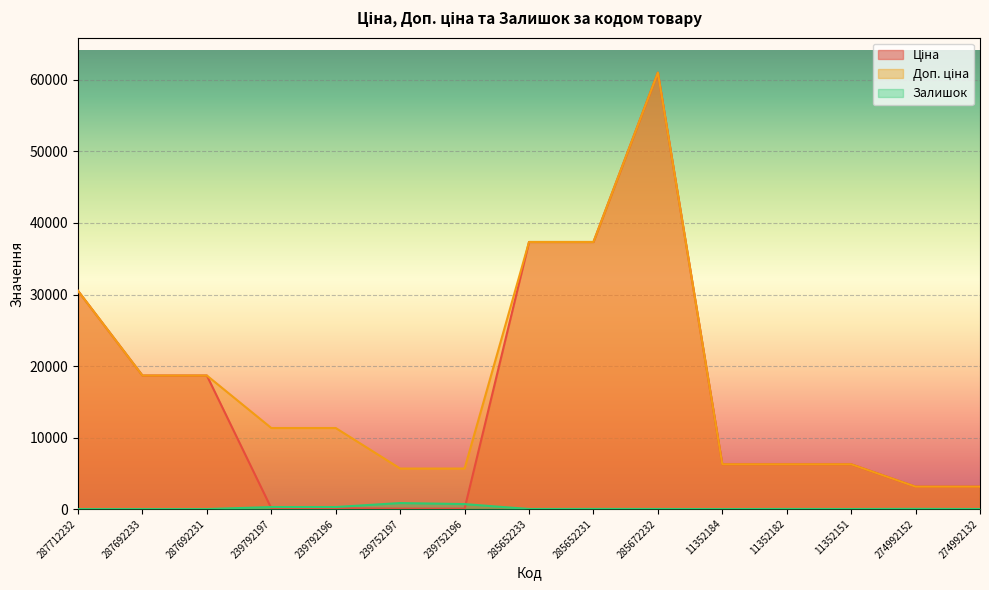

Reading right to left, what are all the values shown in this chart?

Ціна: 3136.8	3136.8	6266.7	6266.7	6266.7	61024.7	37343.0	37343.0	56.7	56.7	113.3	113.3	18671.5	18671.5	30512.3
Доп. ціна: 3137.0	3137.0	6266.7	6266.7	6266.7	61024.7	37343.0	37343.0	5667.0	5667.0	11334.0	11334.0	18671.5	18671.5	30512.3
Залишок: 8.0	31.0	10.0	19.0	0.0	15.0	22.0	12.0	698.0	845.0	290.0	289.0	0.0	0.0	0.0